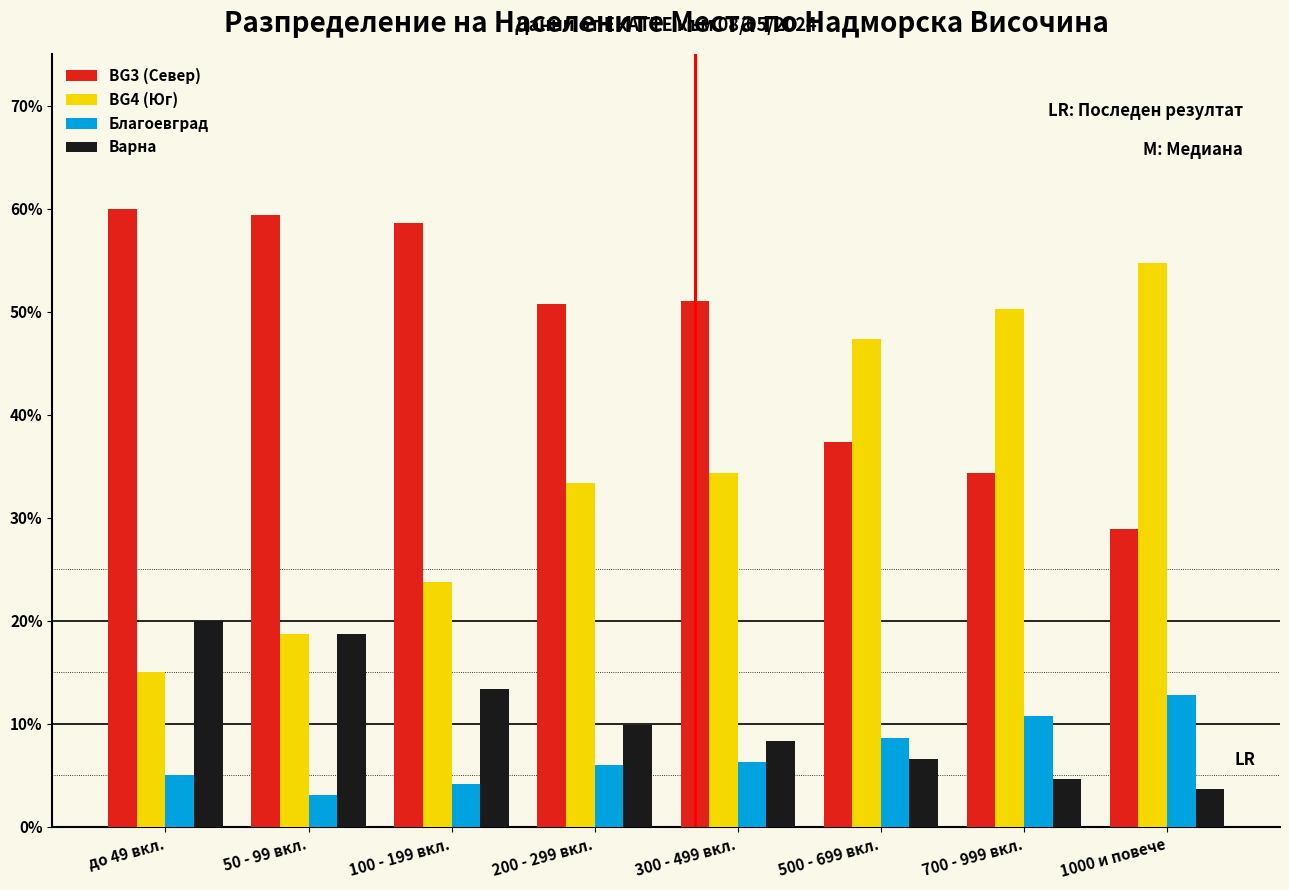

What is the sum of the BG3 (Север) values at 300 - 499 вкл. and 50 - 99 вкл.?

110.4